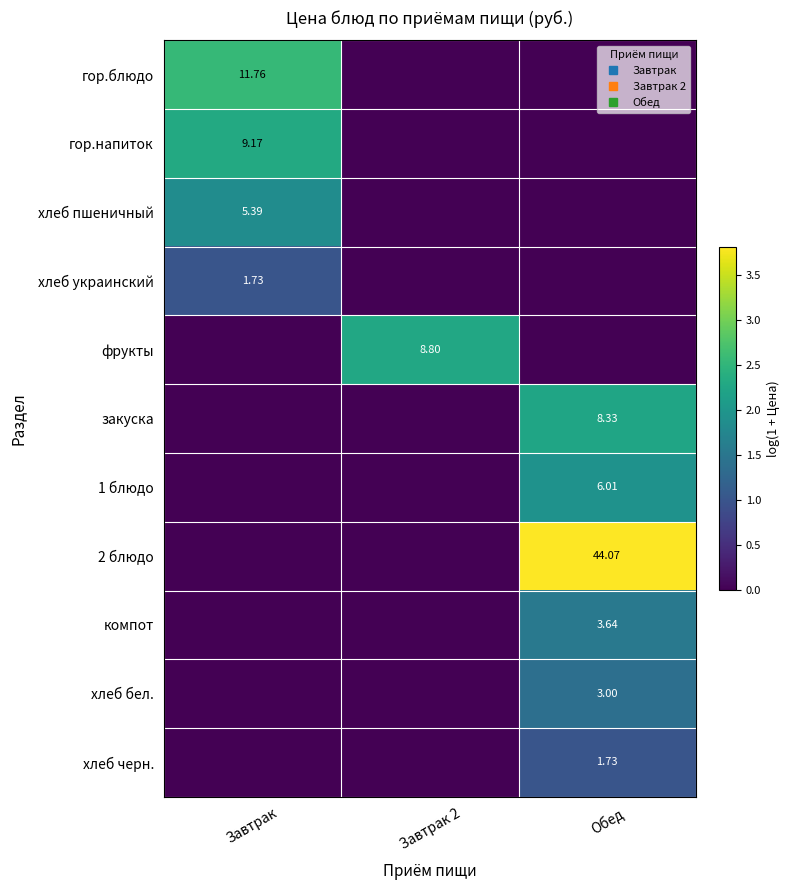

The хлеб бел. series shows 1.9 at Обед. True or false?

False